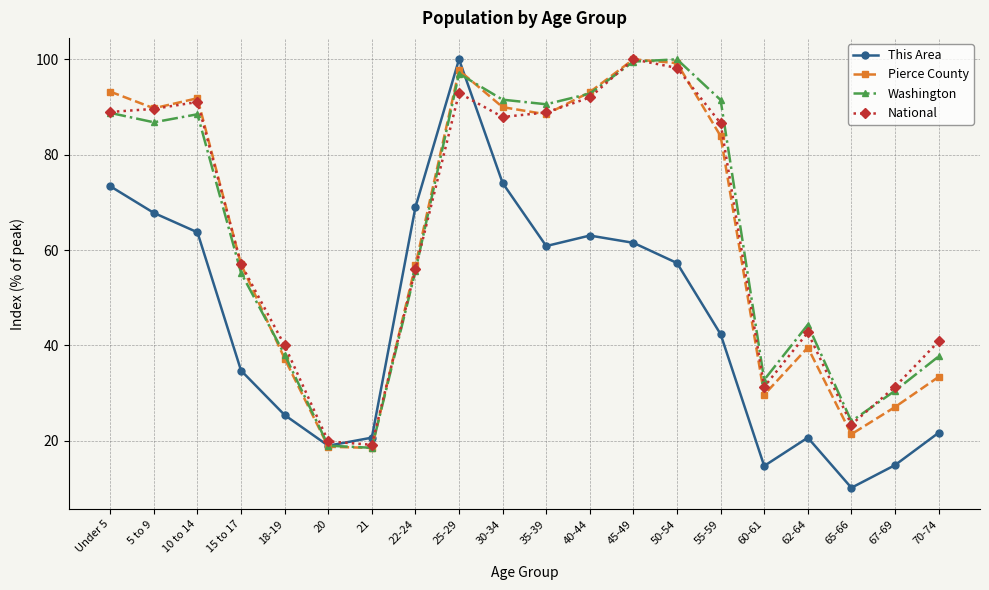

Rank the series at 62-64 from lowest to highest value.

This Area, Pierce County, National, Washington